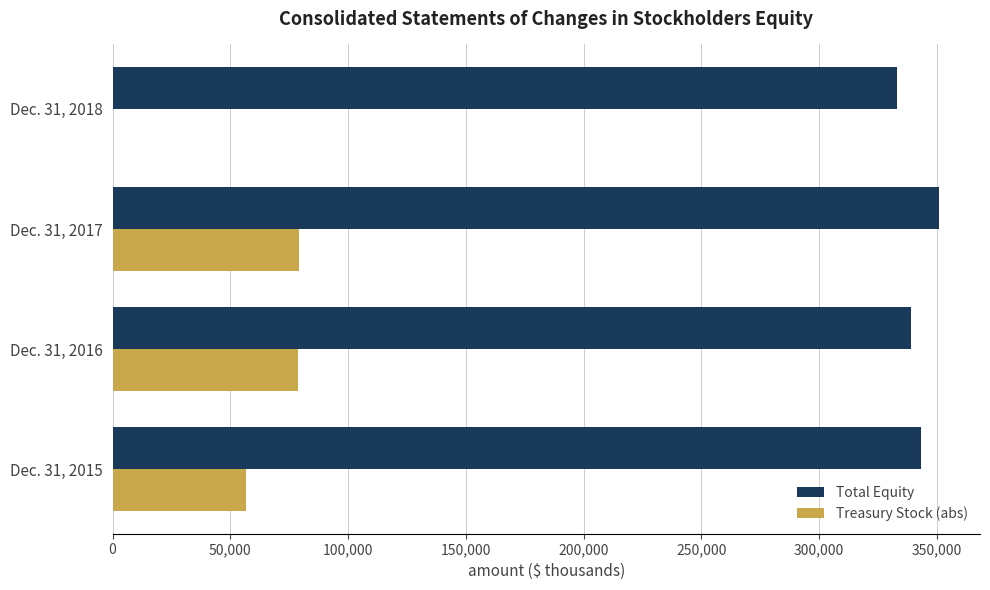

What is the maximum value for Total Equity?

350714